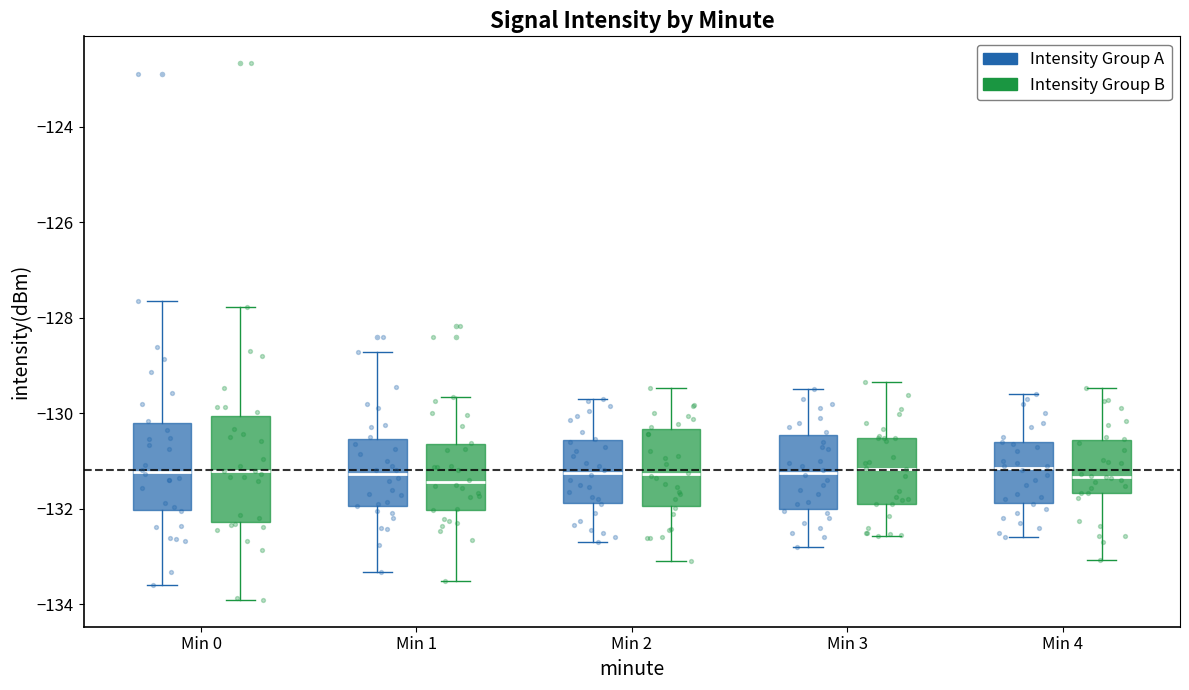

Reading left to right, transcribe this box plot: for each box, give where its median line is, the range the box spans, and where its two whiskers end, as read against the y-axis. The values are not printed on the chart, so give them approximately, as read against the axis.

Min 0 (Intensity Group A): median -131.2, box -132.0 to -130.2, whiskers -133.6 to -127.6
Min 0 (Intensity Group B): median -131.2, box -132.2 to -130.0, whiskers -134.0 to -127.8
Min 1 (Intensity Group A): median -131.2, box -132.0 to -130.6, whiskers -133.4 to -128.8
Min 1 (Intensity Group B): median -131.4, box -132.0 to -130.6, whiskers -133.6 to -129.6
Min 2 (Intensity Group A): median -131.2, box -131.8 to -130.6, whiskers -132.6 to -129.6
Min 2 (Intensity Group B): median -131.2, box -132.0 to -130.4, whiskers -133.0 to -129.4
Min 3 (Intensity Group A): median -131.2, box -132.0 to -130.4, whiskers -132.8 to -129.4
Min 3 (Intensity Group B): median -131.2, box -132.0 to -130.6, whiskers -132.6 to -129.4
Min 4 (Intensity Group A): median -131.2, box -131.8 to -130.6, whiskers -132.6 to -129.6
Min 4 (Intensity Group B): median -131.4, box -131.6 to -130.6, whiskers -133.0 to -129.4